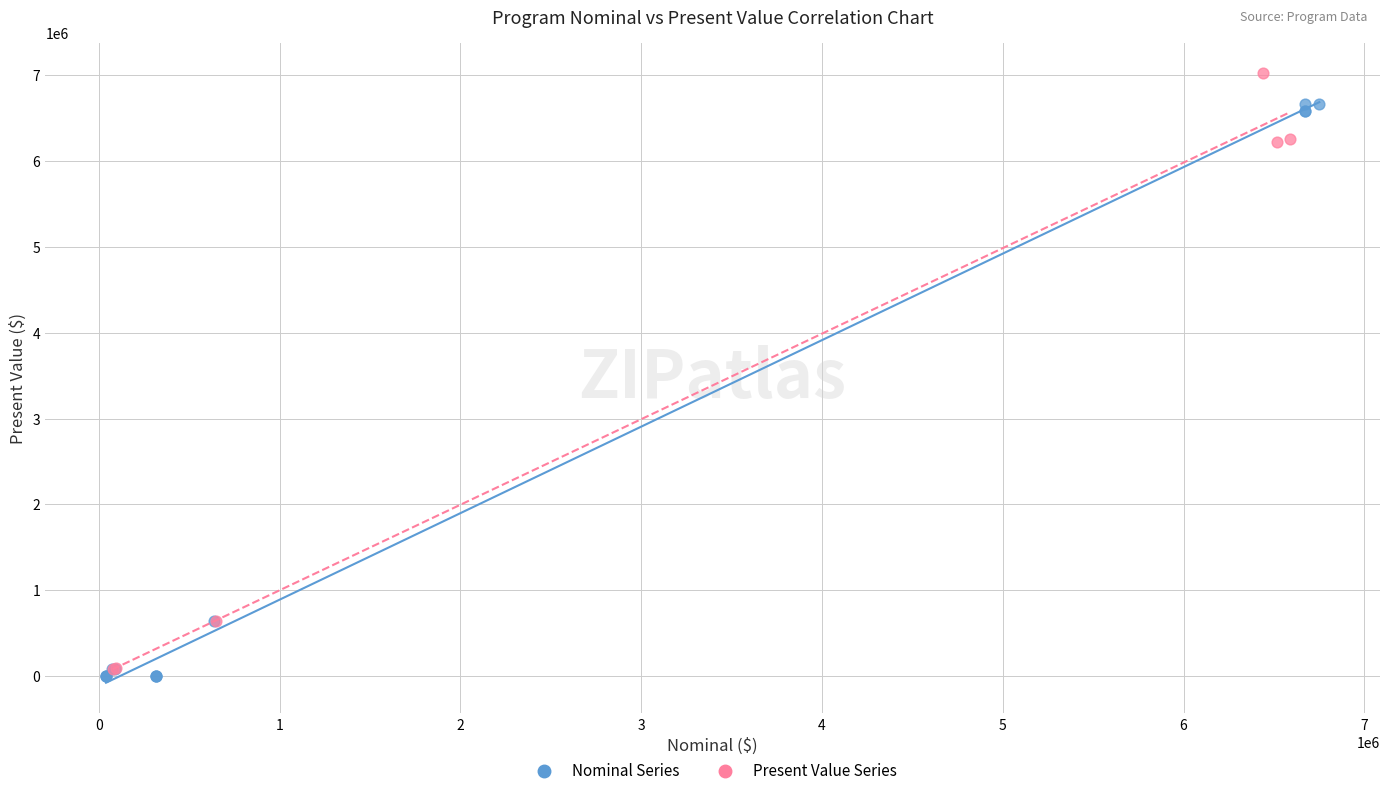

Which series reaches the maximum Y coordinate?

Present Value Series